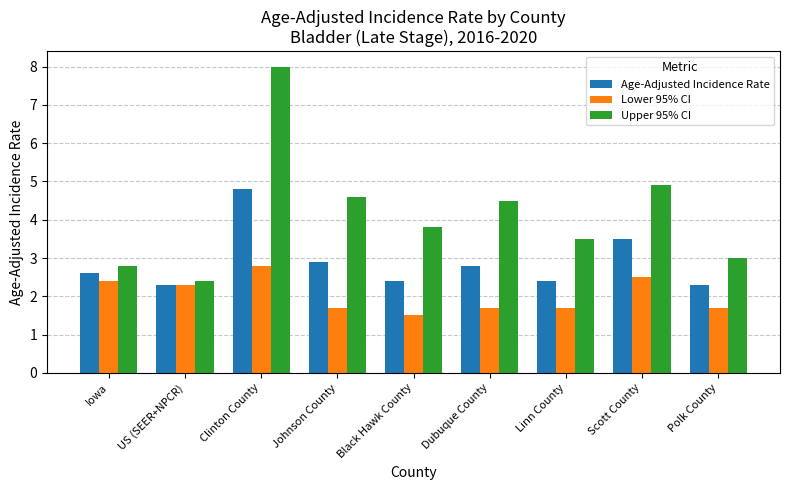

Which series has the largest range (max minus min)?

Upper 95% CI